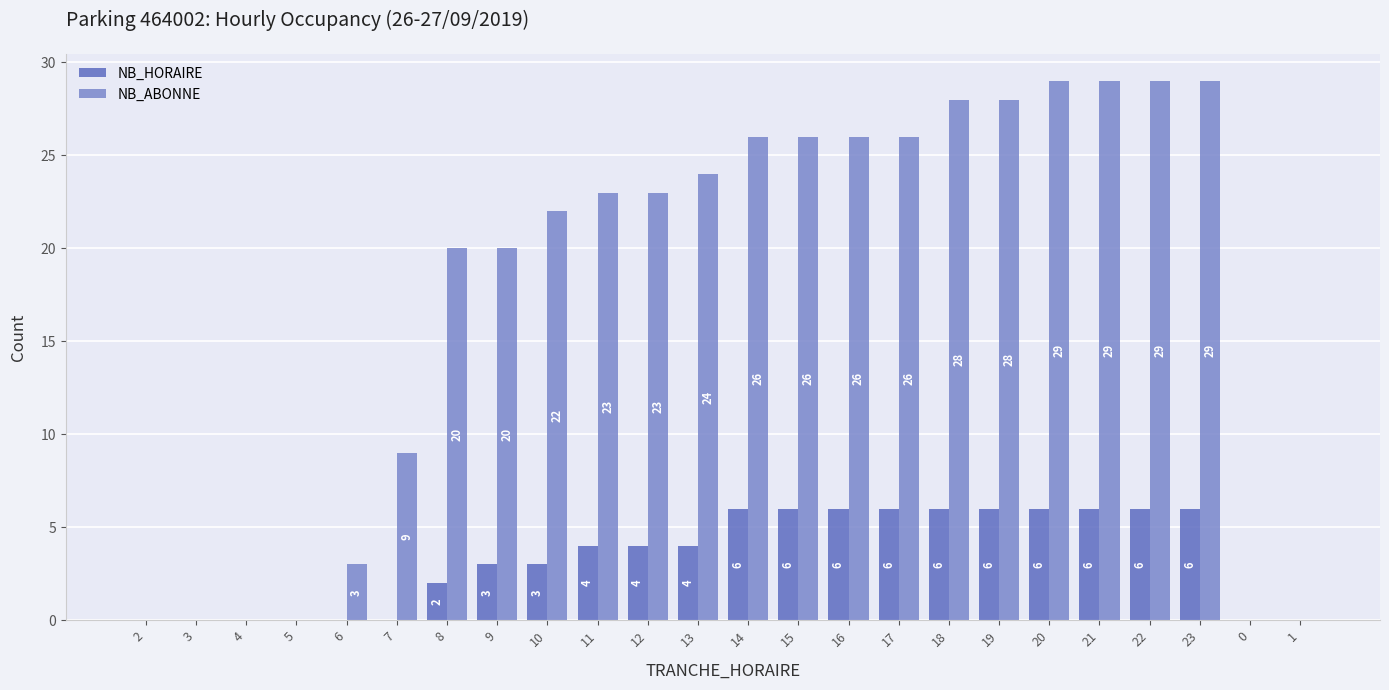

Read the NB_ABONNE value at 11.

23